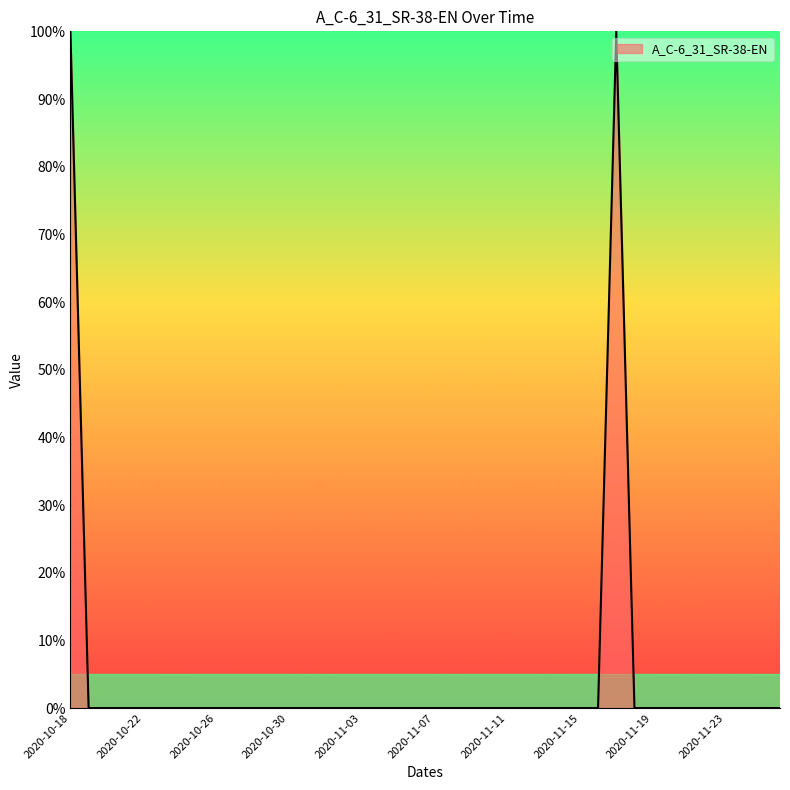

Does the chart have visible grid lines?

No